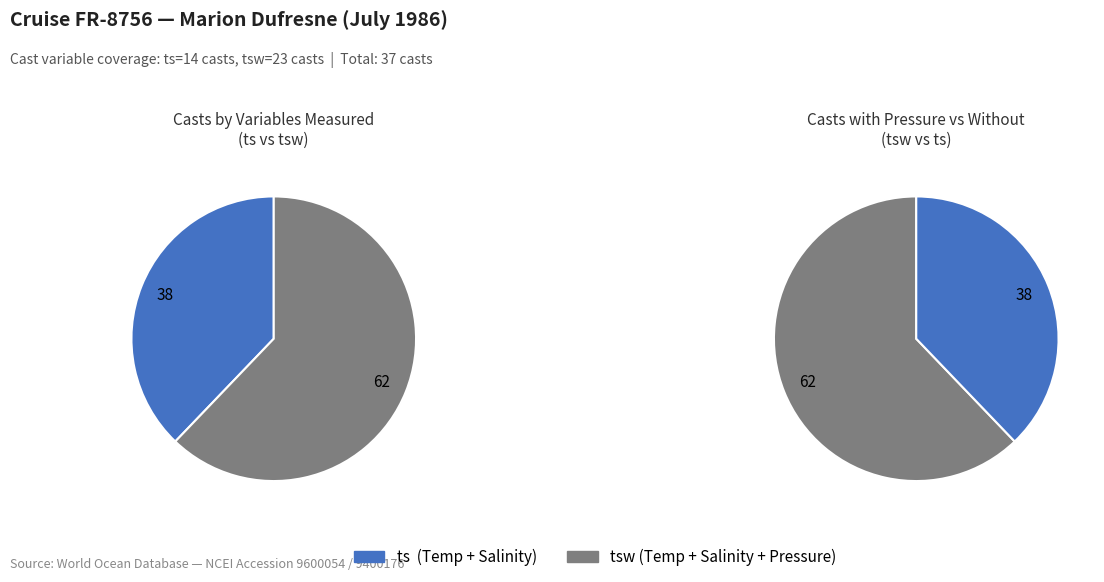

To the nearest percent, what percentage of the pie is ts?

38%